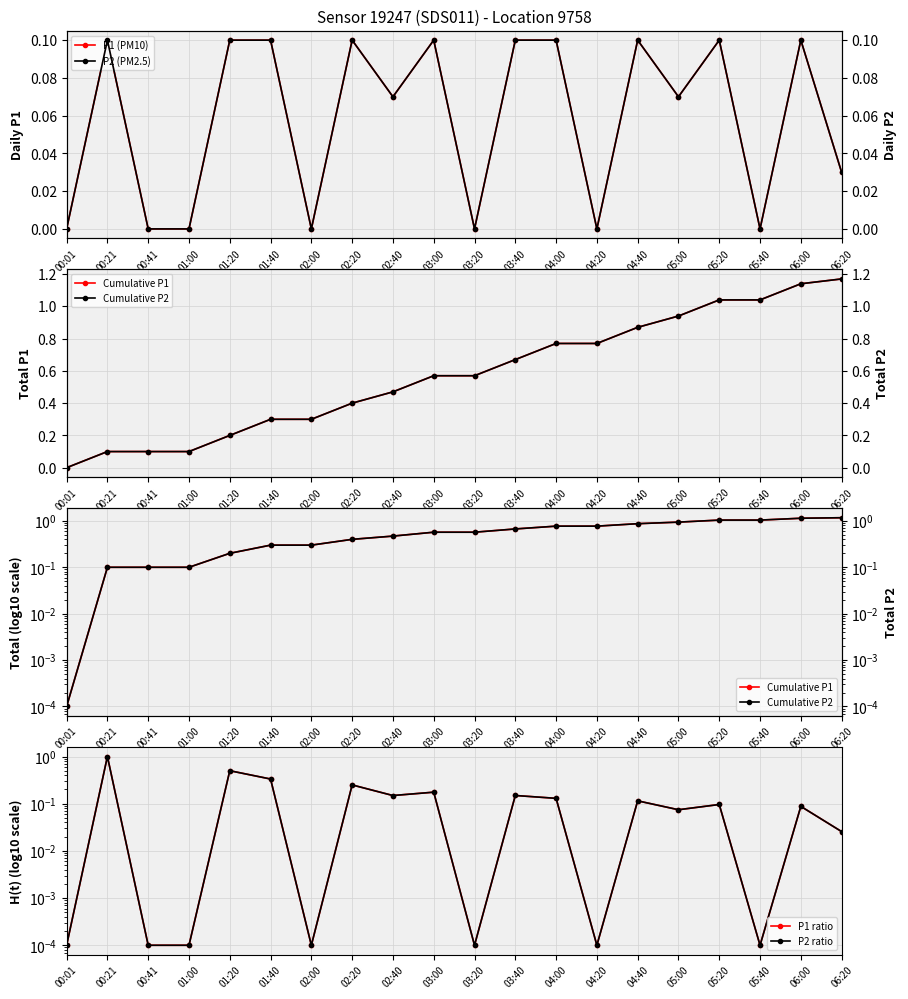

List the labels in order of P2 (PM2.5) value, smallest first.

00:01, 00:41, 01:00, 02:00, 03:20, 04:20, 05:40, 06:20, 02:40, 05:00, 00:21, 01:20, 01:40, 02:20, 03:00, 03:40, 04:00, 04:40, 05:20, 06:00